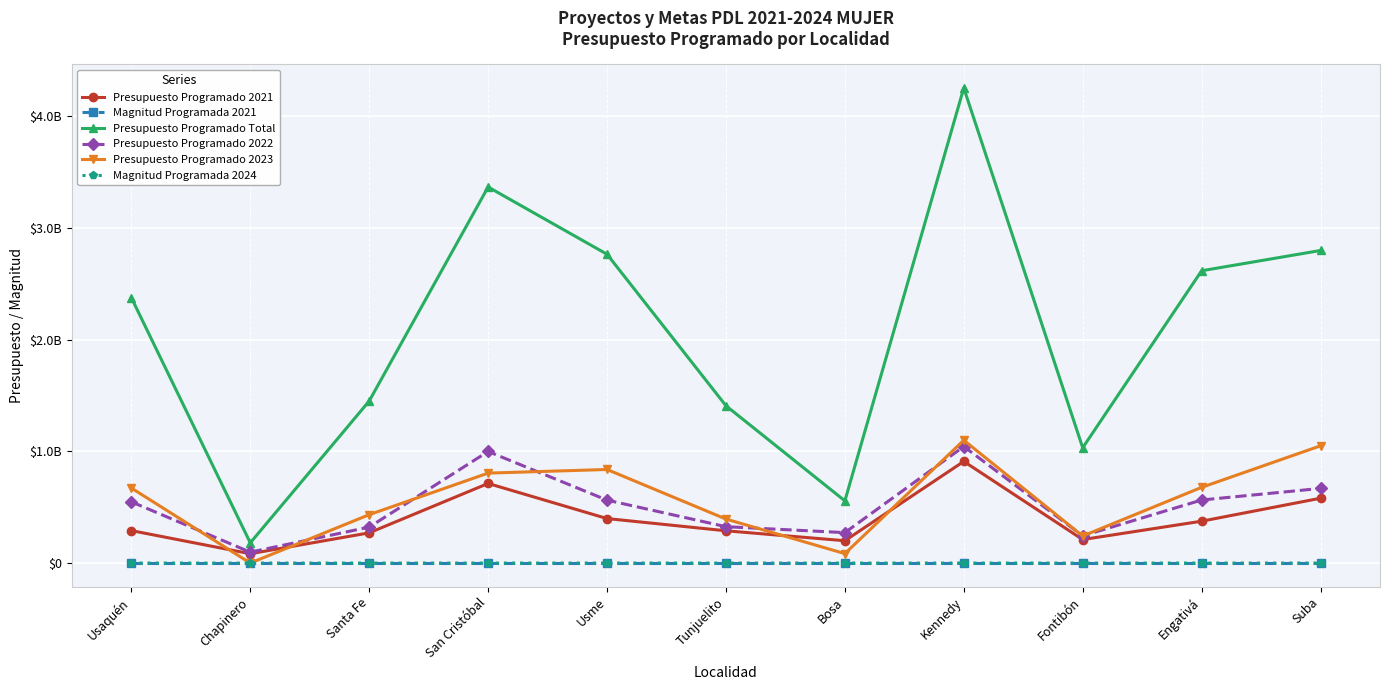

Where is Presupuesto Programado Total nearest to the value 2217600500?

Usaquén